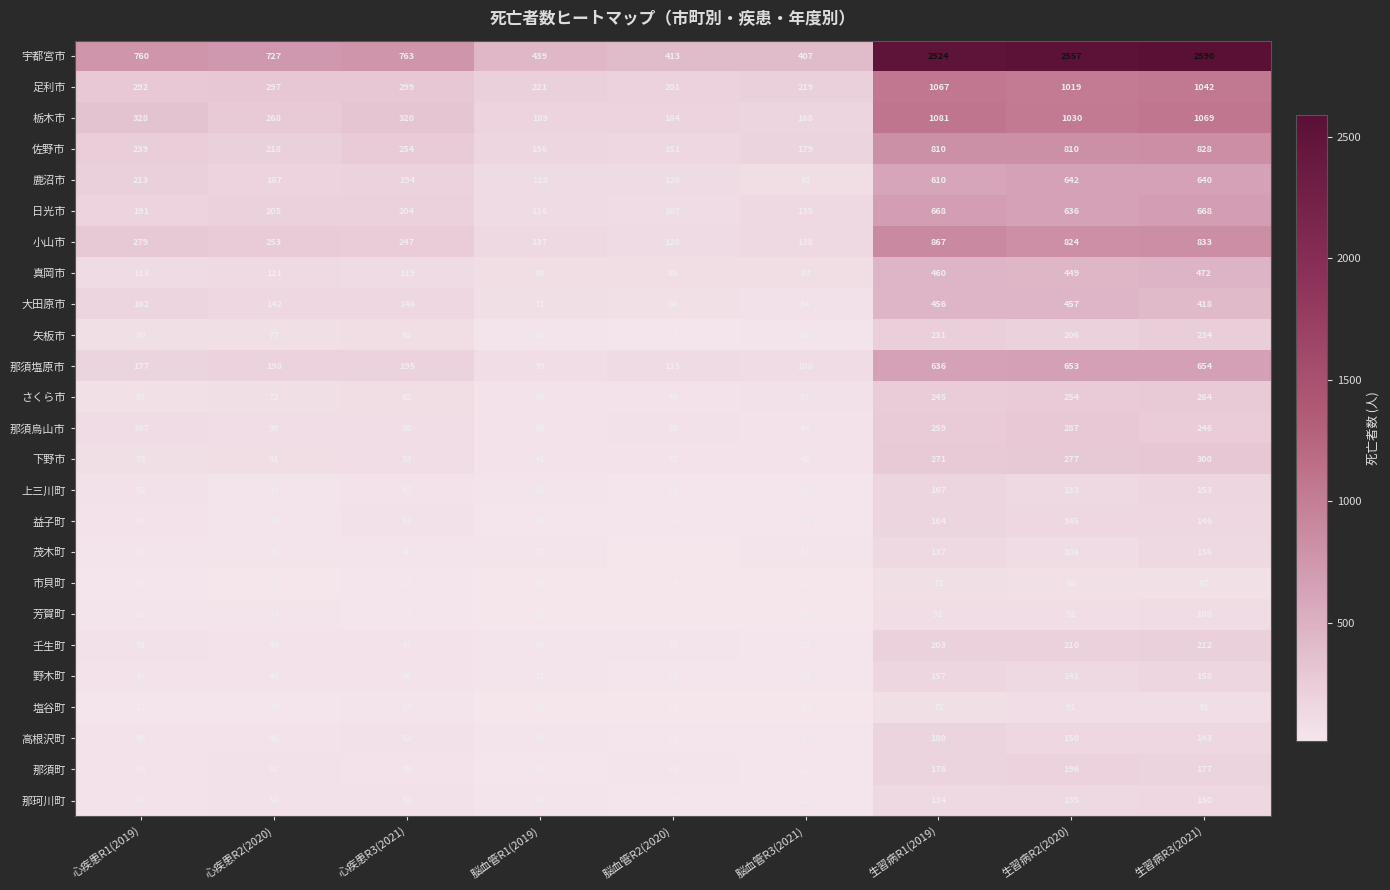

What is the smallest value displayed?

10